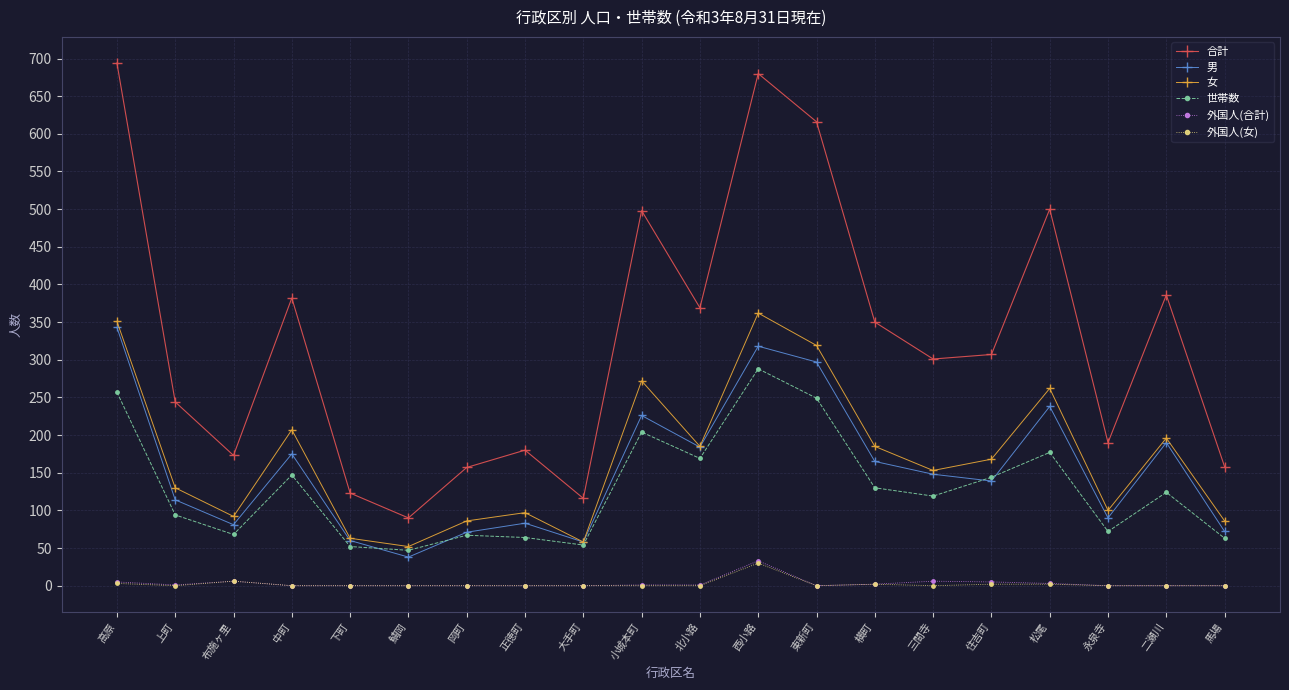

Does the chart have visible grid lines?

Yes